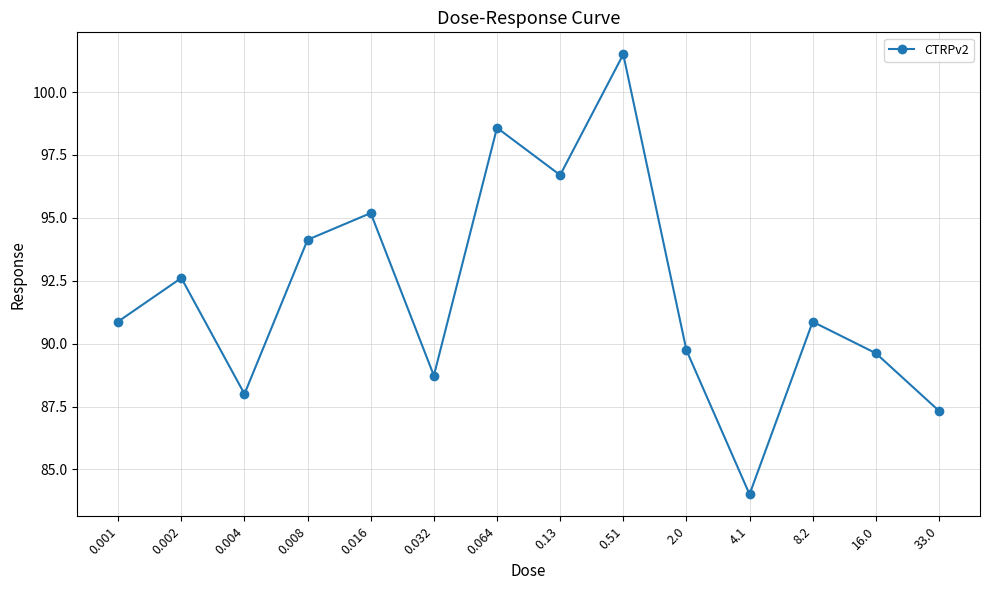

How many interior local valleys (lower than both neighbors) does the data have?

4